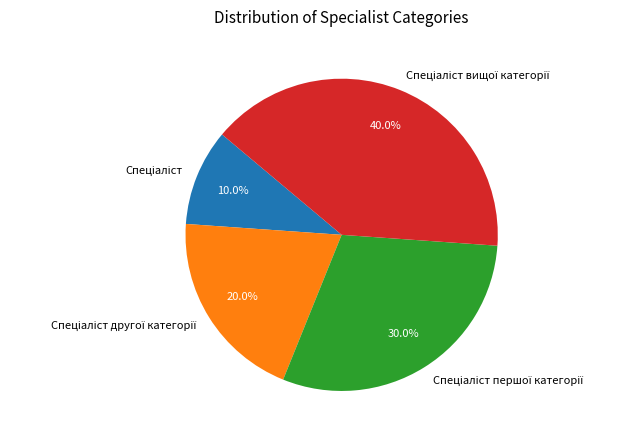

Is there any slice that represents more than half of the pie?

No